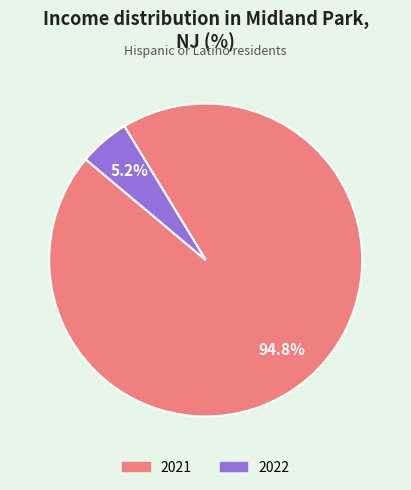

To the nearest percent, what percentage of the pie is 2022?

5%